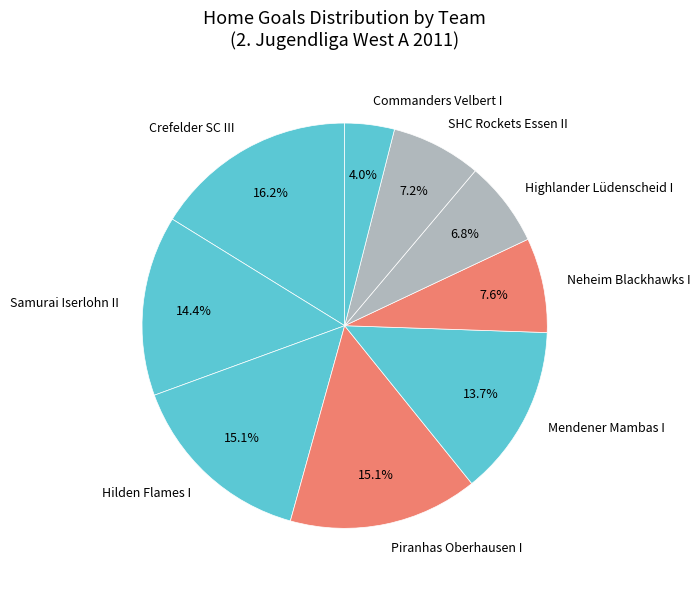

Combined, what portion of the pie is Hilden Flames I and Mendener Mambas I?

28.8%